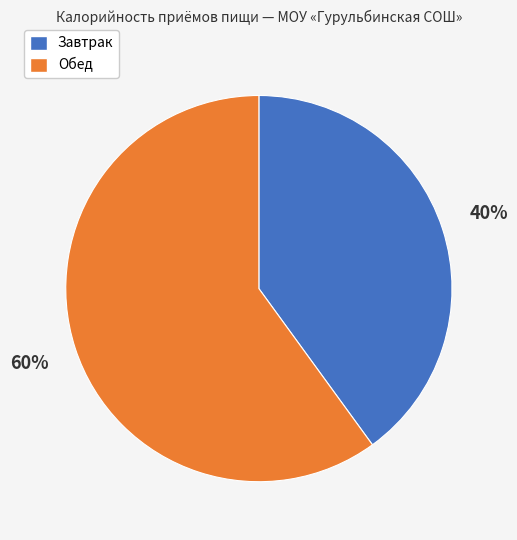

To the nearest percent, what portion does Обед represent?

60%